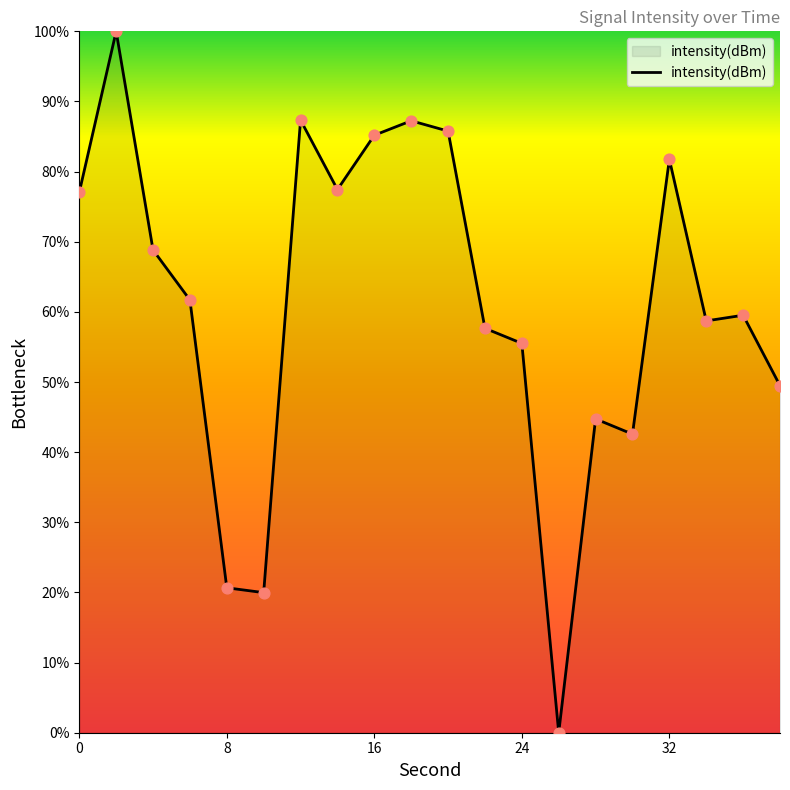

What is the maximum value shown in the chart?

100.0